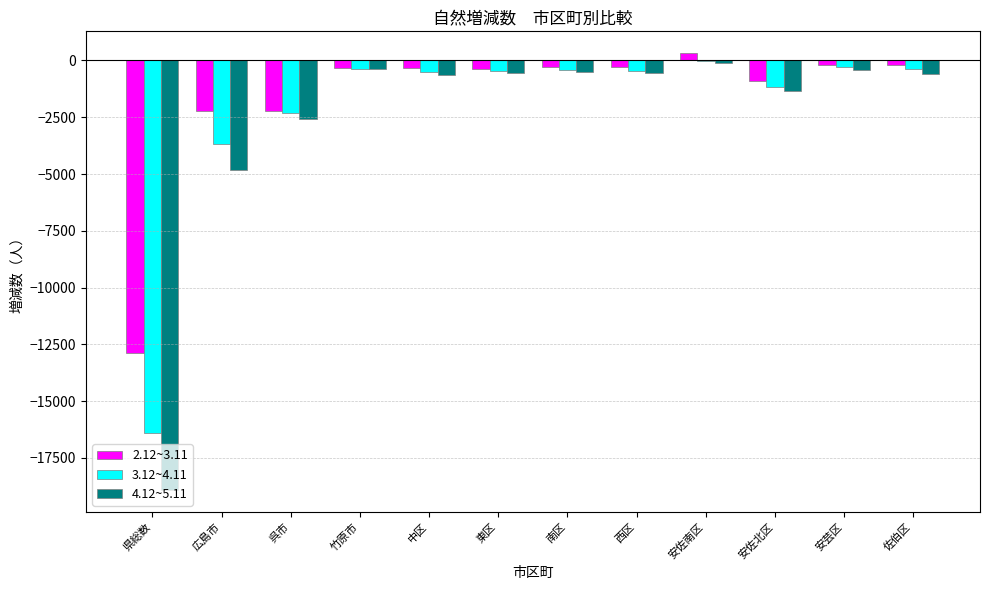

The value of 4.12~5.11 at 県総数 is -12094. True or false?

False